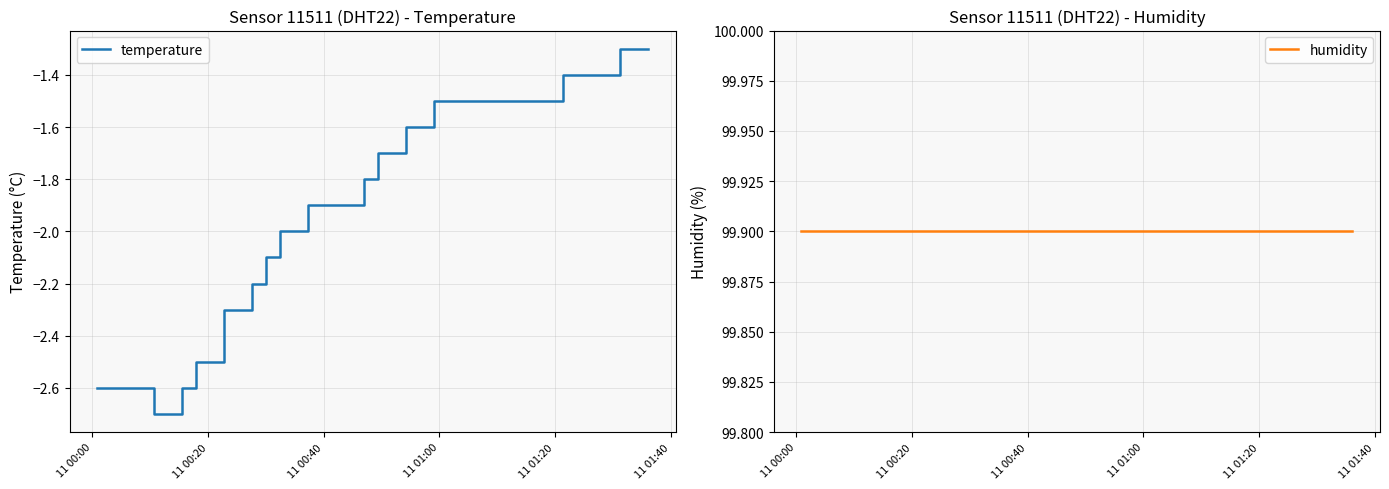

Which has a higher value, 11 01:40 or 11 01:00?

11 01:00